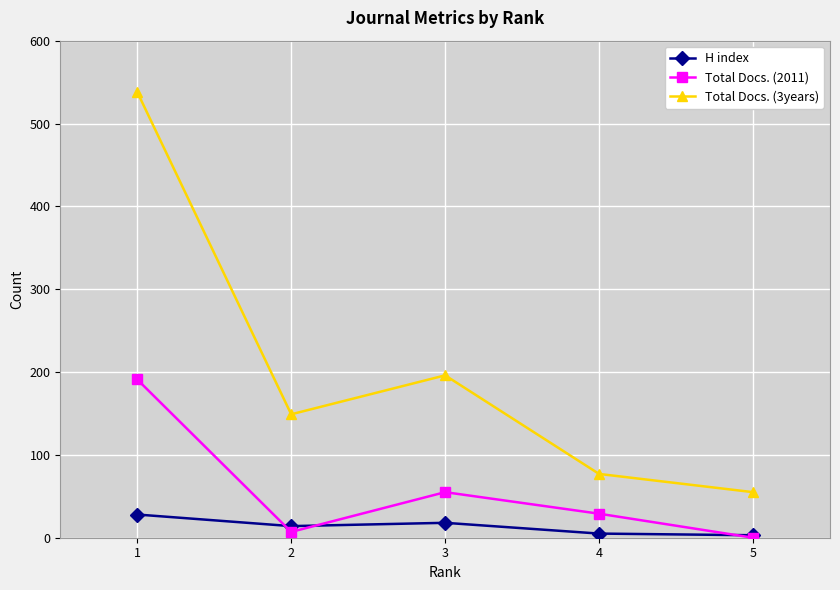

Which series has the largest range (max minus min)?

Total Docs. (3years)